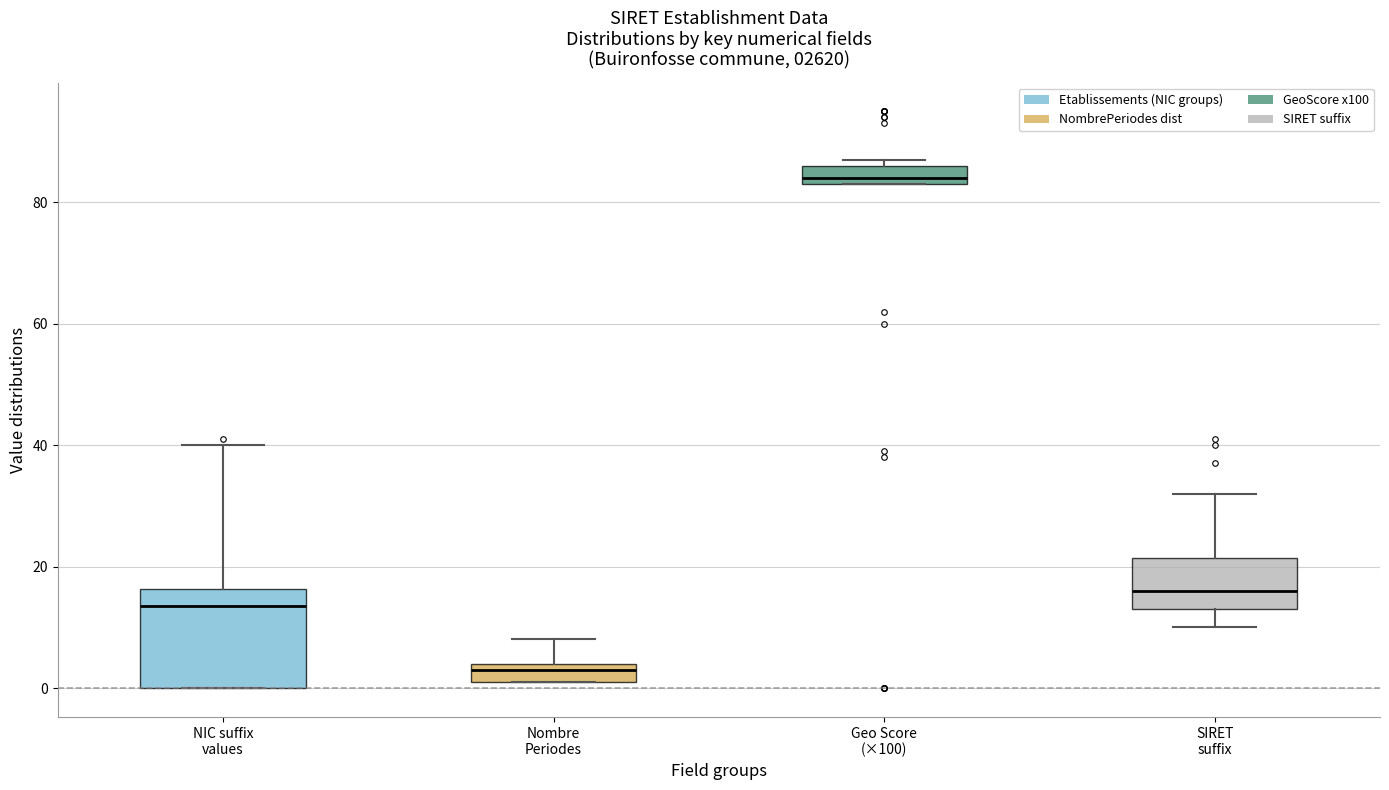

Where does the upper whisker of the box for Nombre Periodes end on the y-axis? The values are not printed on the chart, so give them approximately, as read against the axis.

8